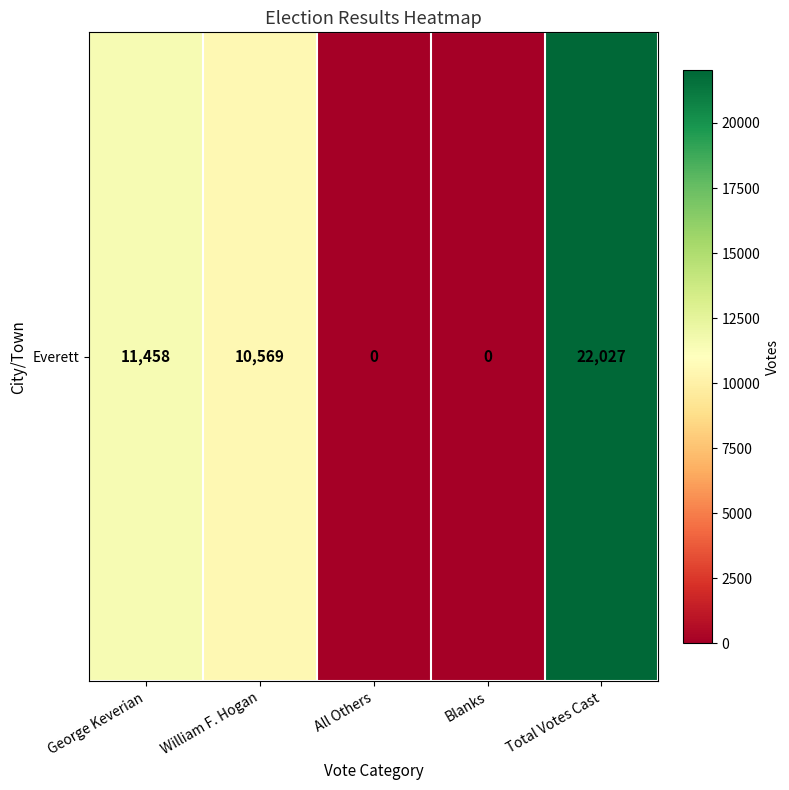

How many positive values are there?

3